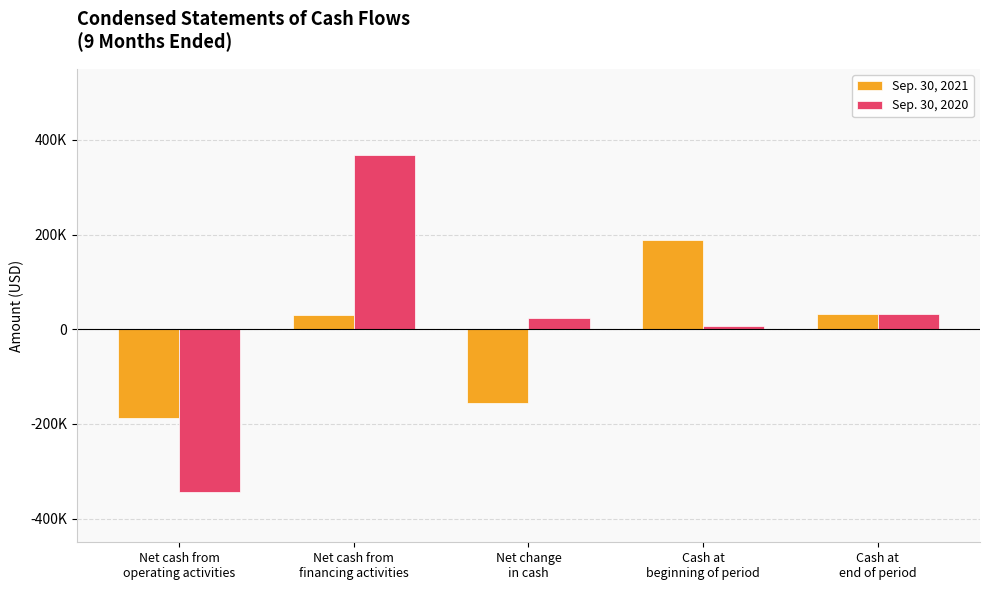

Which series changed the most between Net cash from
financing activities and Net change
in cash?

Sep. 30, 2020